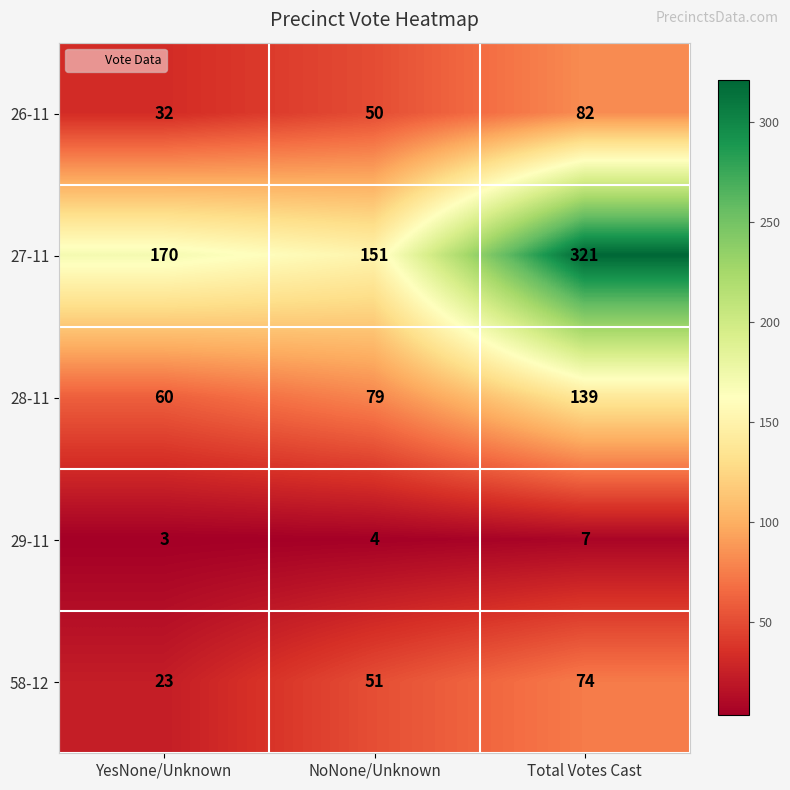

At which category does the chart reach its minimum across all series?

YesNone/Unknown